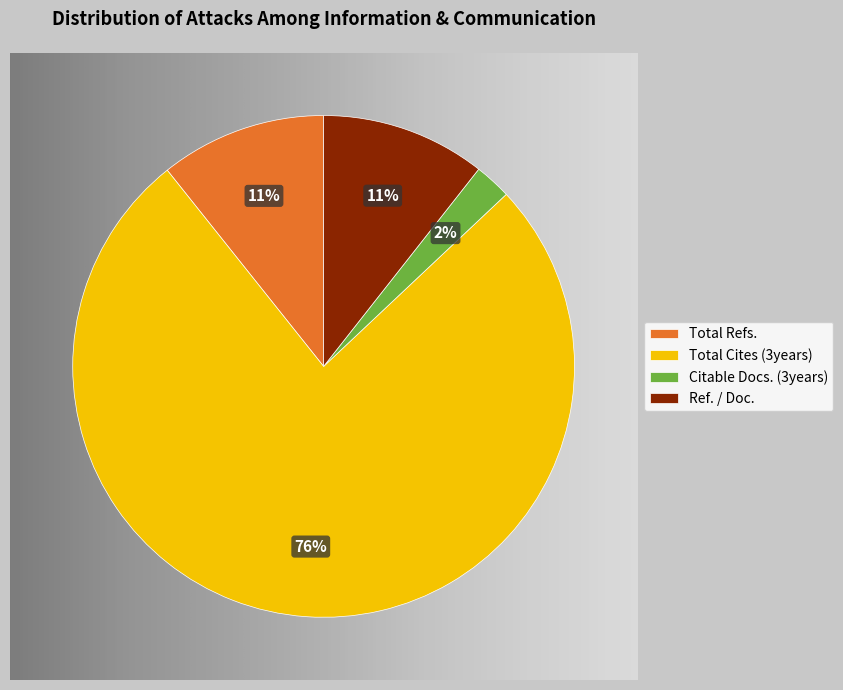

Combined, what portion of the pie is Ref. / Doc. and Citable Docs. (3years)?

13.0%